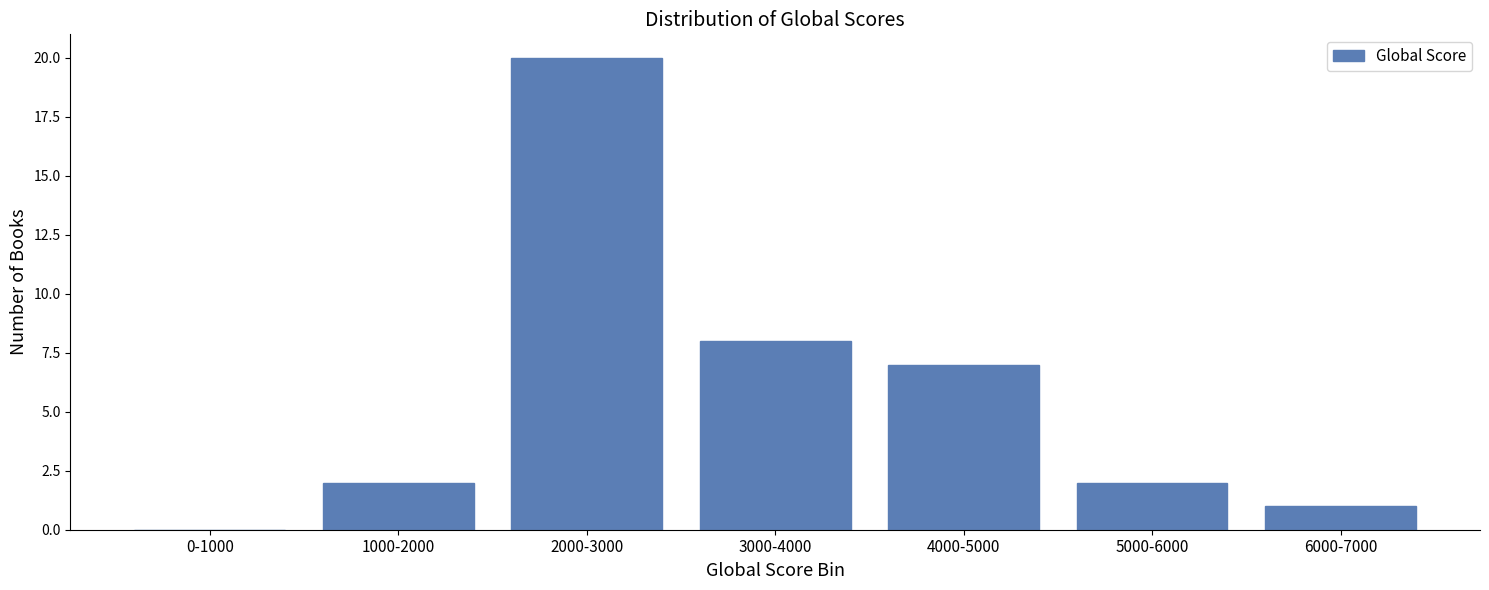

Reading left to right, transcribe all the data shown in this chart.

0-1000=0	1000-2000=2	2000-3000=20	3000-4000=8	4000-5000=7	5000-6000=2	6000-7000=1